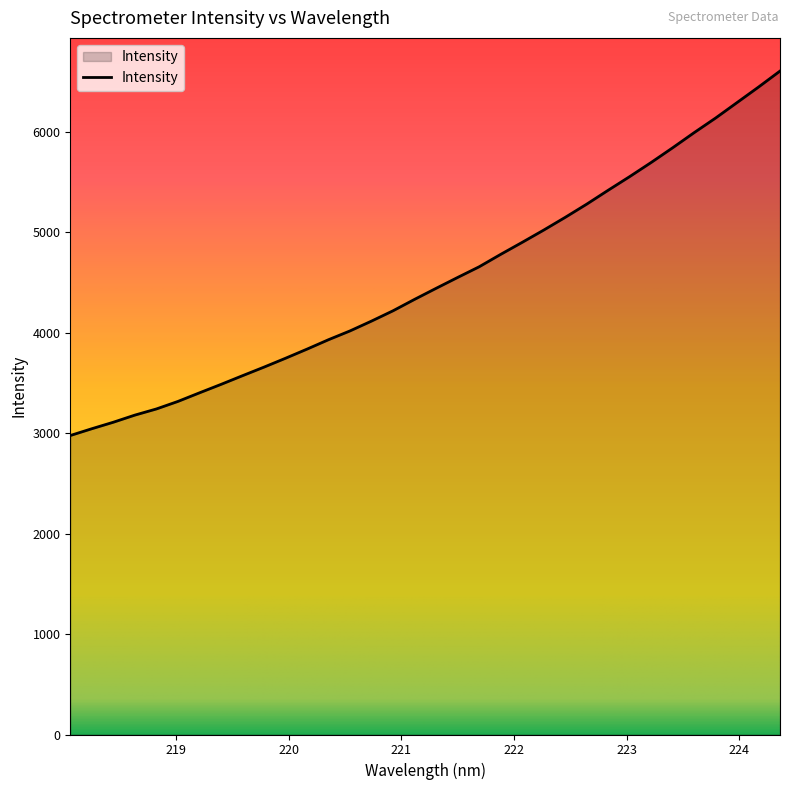

What is the difference between the maximum and minimum values?

3629.2